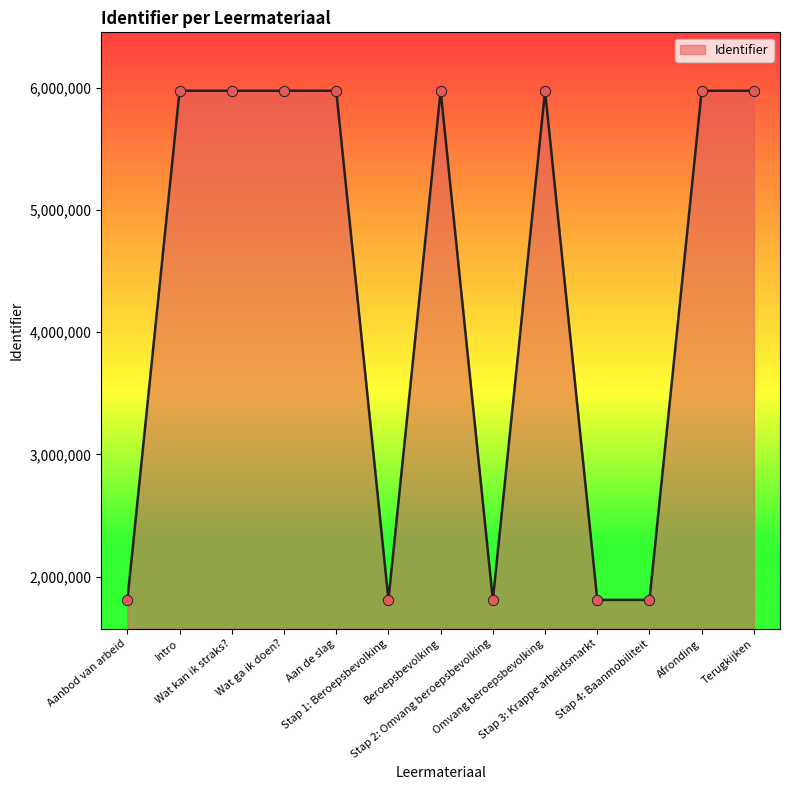

What is the change in value from Aanbod van arbeid to Intro?

+4164938